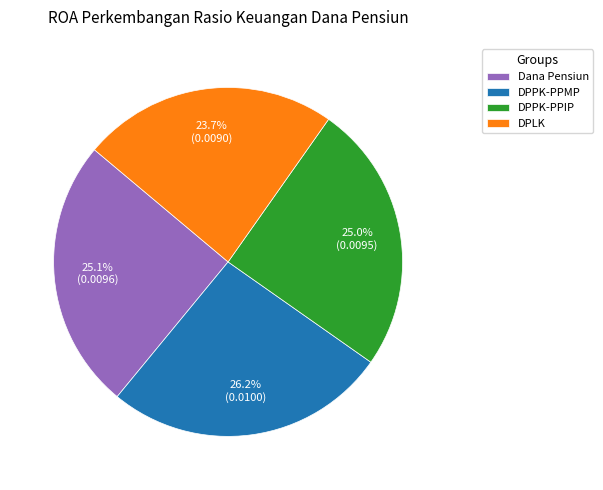

How many segments does this pie chart have?

4